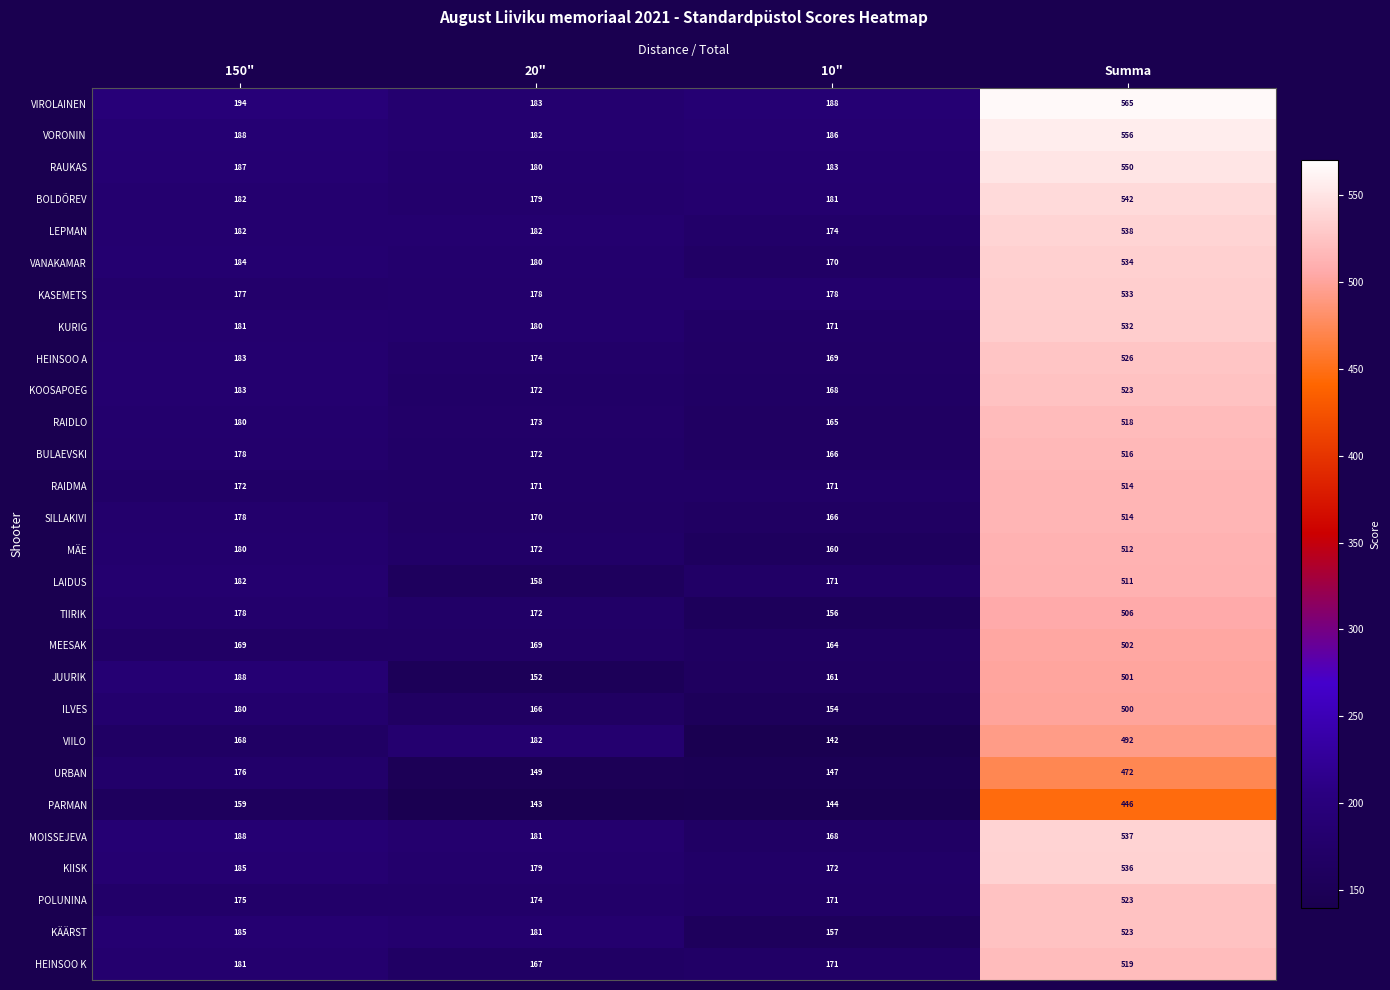

Which series has the largest range (max minus min)?

VIROLAINEN